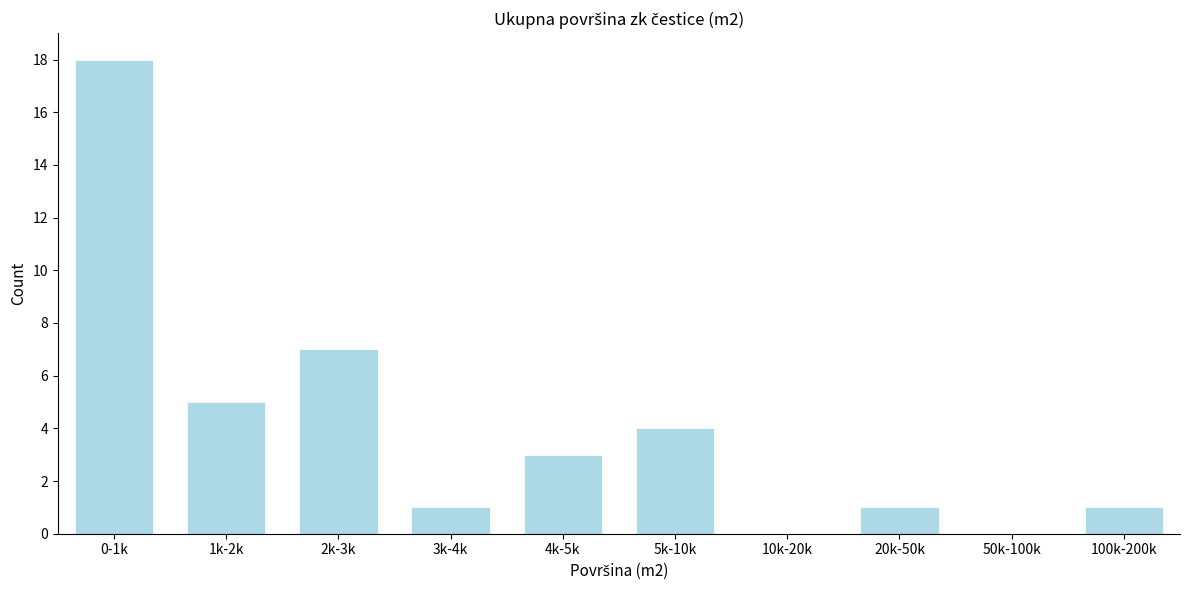

Reading right to left, extract all data points from this chart.

100k-200k=1	50k-100k=0	20k-50k=1	10k-20k=0	5k-10k=4	4k-5k=3	3k-4k=1	2k-3k=7	1k-2k=5	0-1k=18